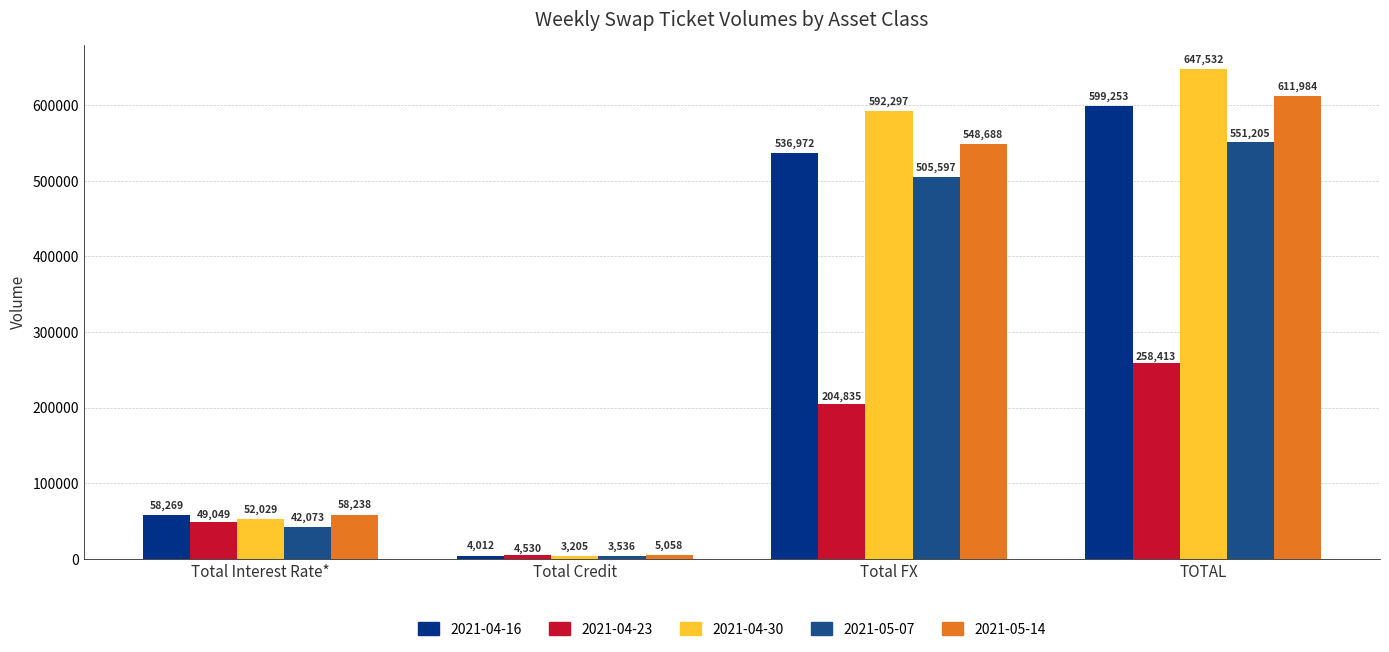

What is the spread (max minus min) of values at Total FX?

387462